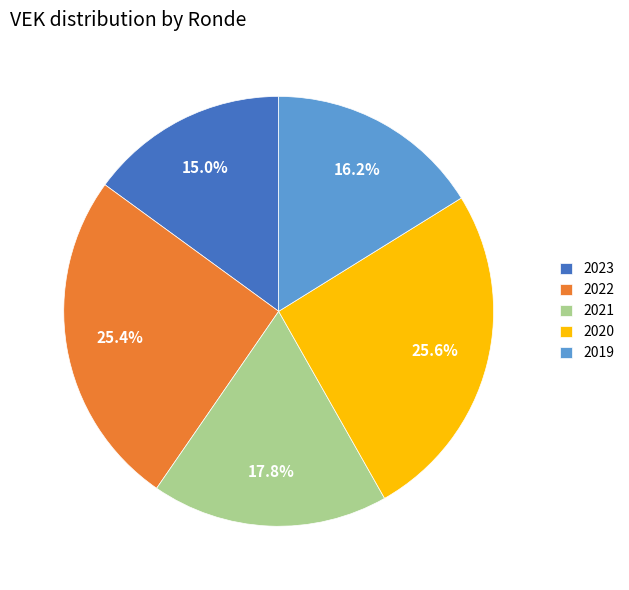

Is there any slice that represents more than half of the pie?

No